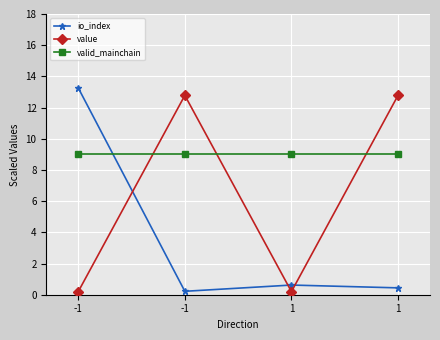

At which category does value reach its first local valley?

1